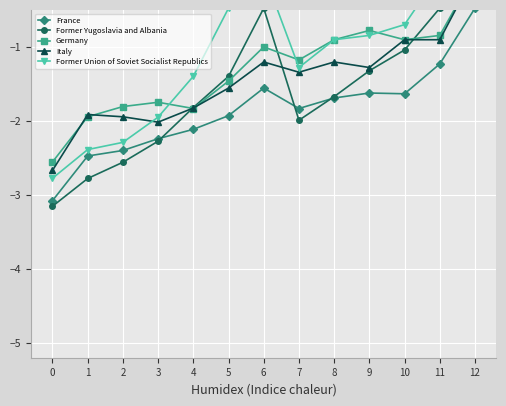

List the series in order of their peak value, lowest first.

France, Former Yugoslavia and Albania, Germany, Italy, Former Union of Soviet Socialist Republics